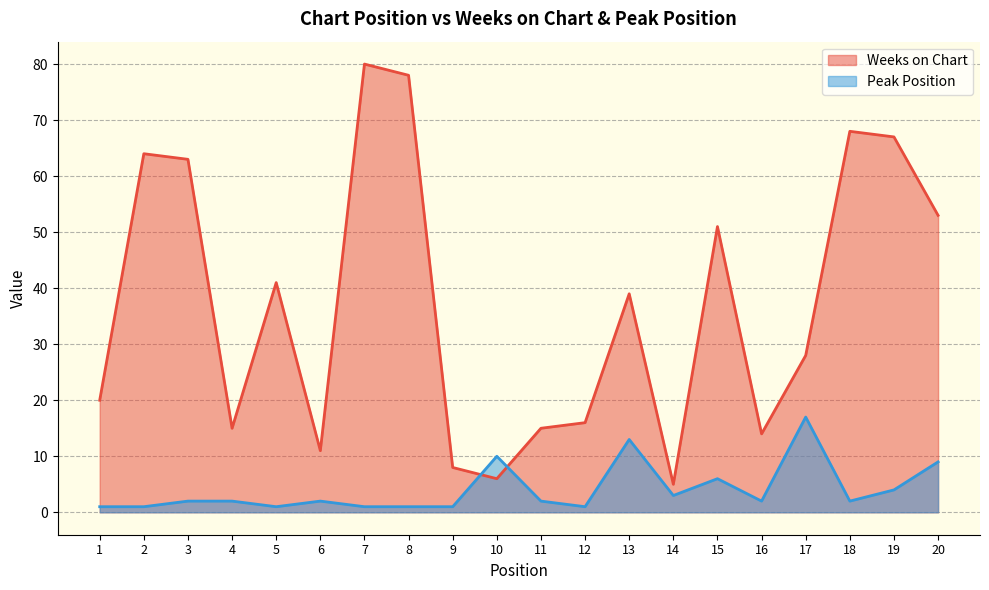

After their last crossing, which series has the higher values: Peak Position or Weeks on Chart?

Weeks on Chart